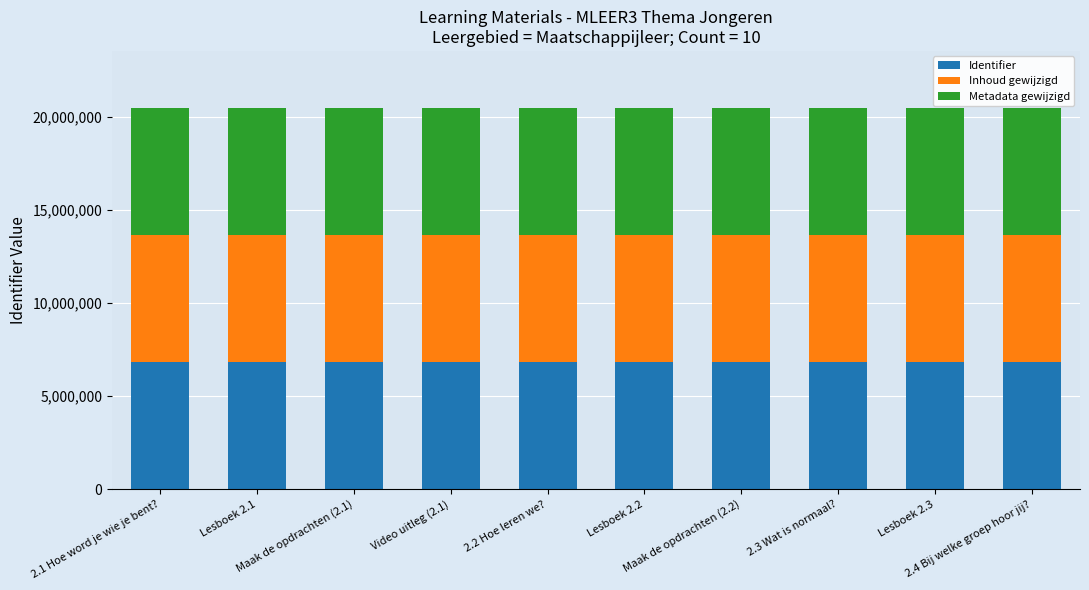

What is the highest value of the Identifier series?

6831357